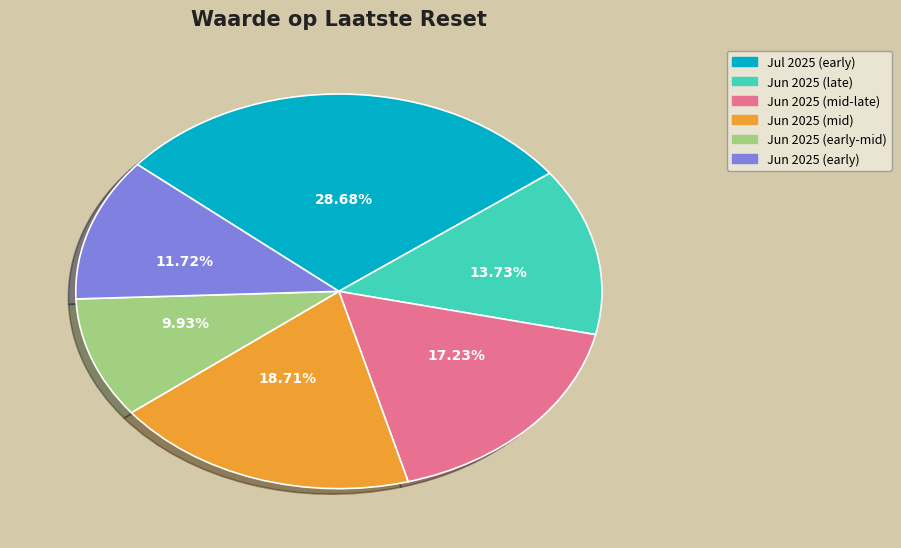

How many slices are in this pie chart?

6